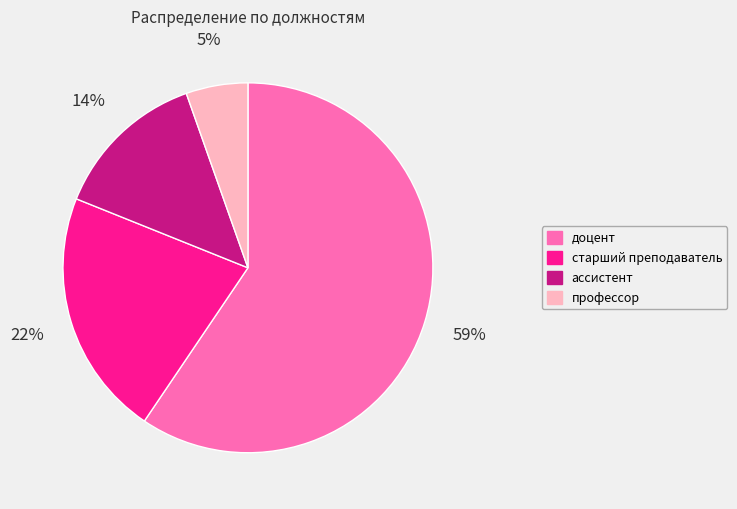

What percentage is the старший преподаватель slice, to the nearest percent?

22%